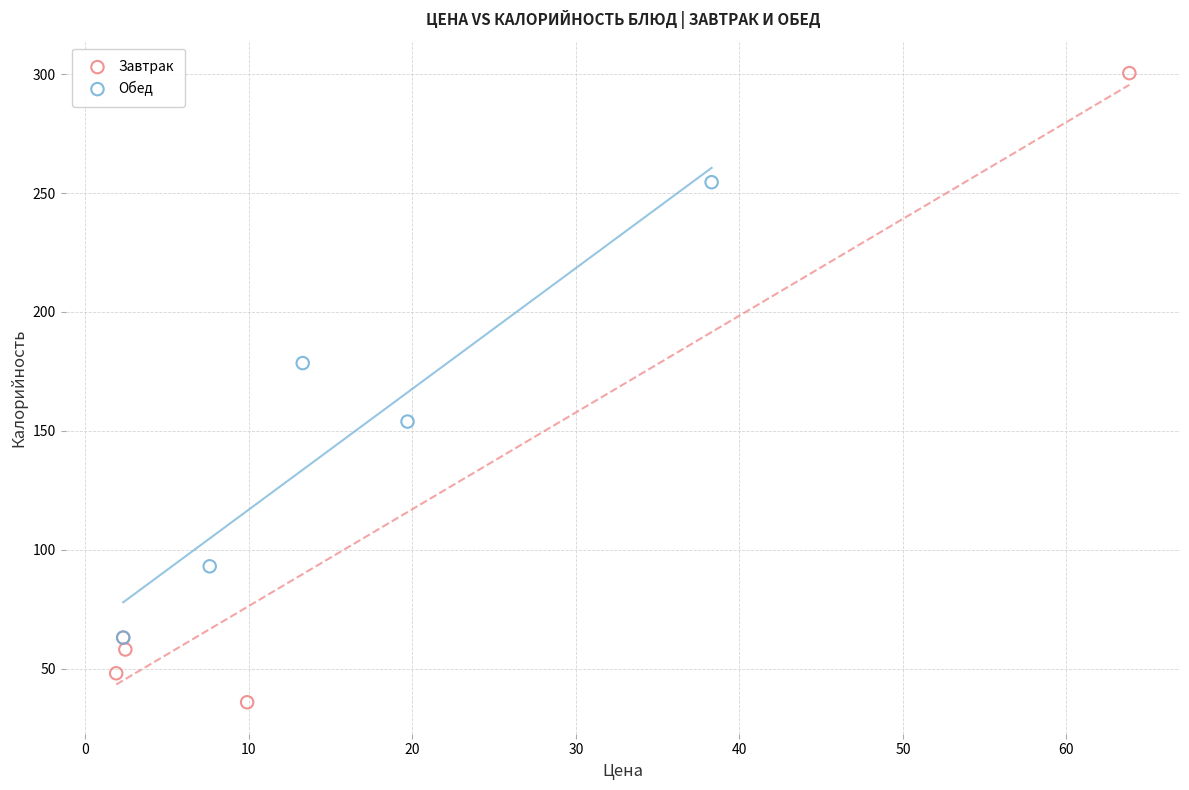

Which series has the widest spread of Y values?

Завтрак